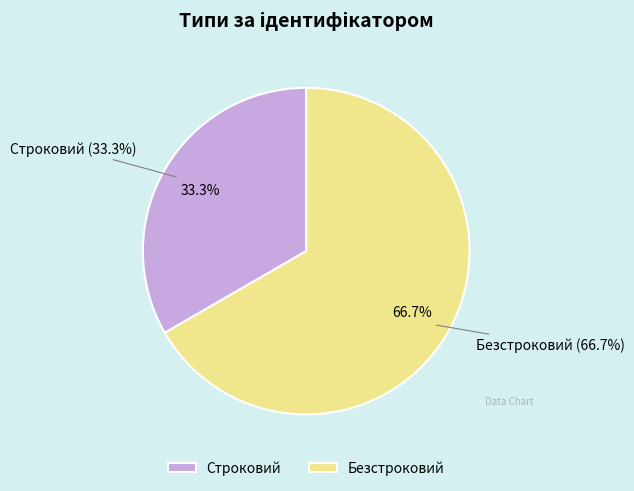

What percentage is NOT represented by Строковий?

66.7%